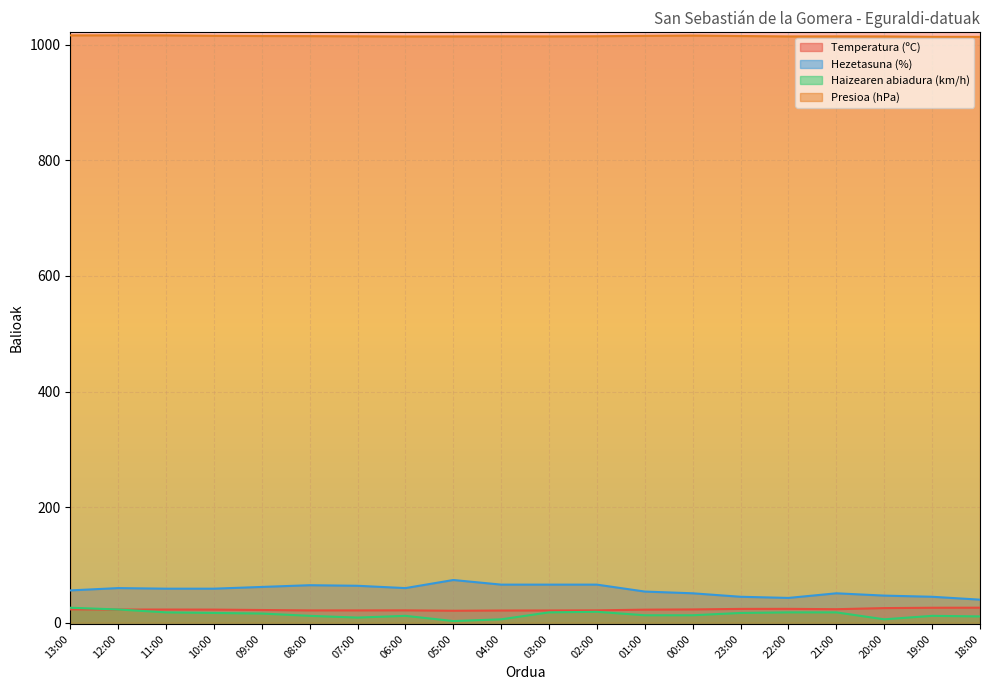

Count the number of categories in the chart.

20